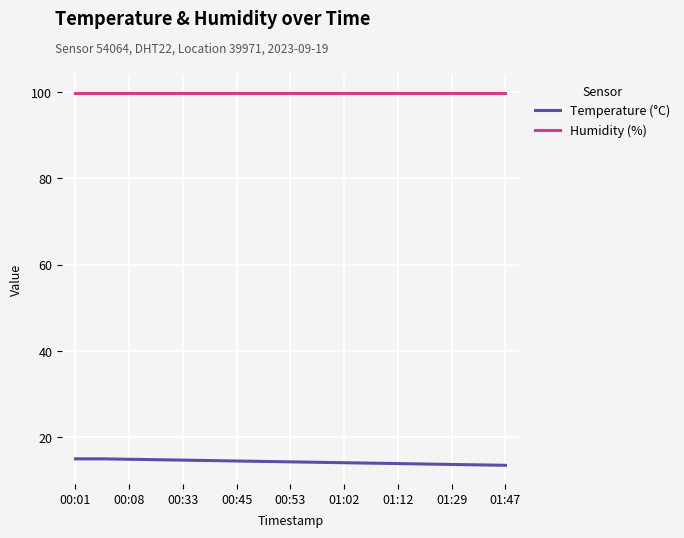

Which series has the largest total across all categories?

Humidity (%)